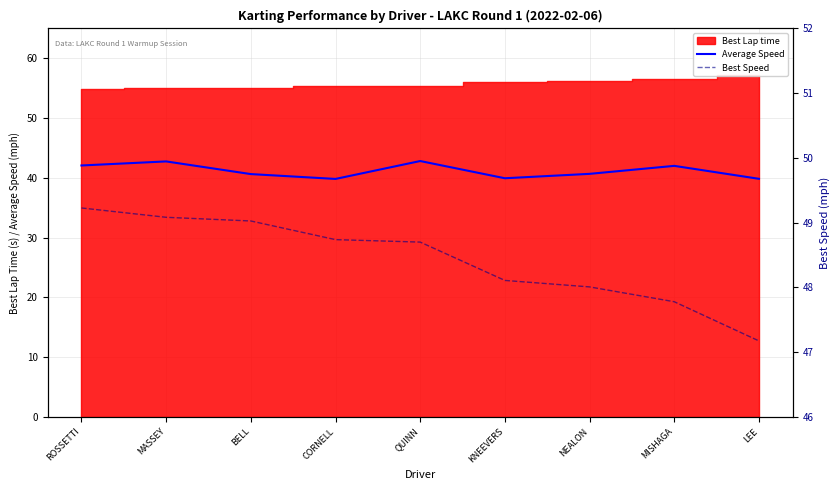

True or false: Best Speed and Average Speed intersect in this chart.

False